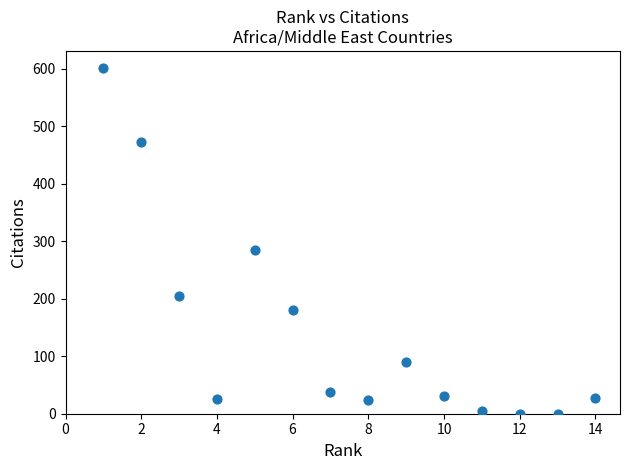

What Y value in the scatter plot is closest to 300?

285